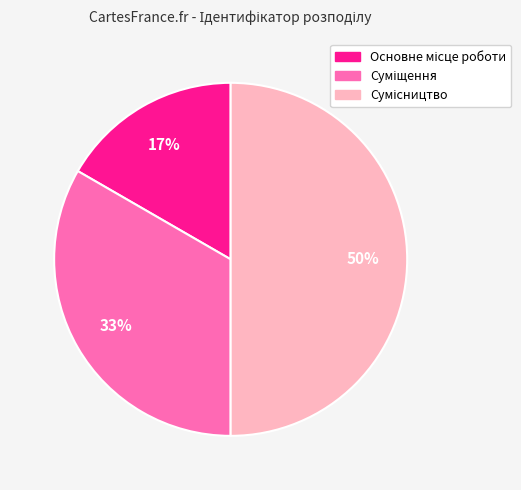

To the nearest percent, what is the difference between the largest and smallest slice percentages?

33%